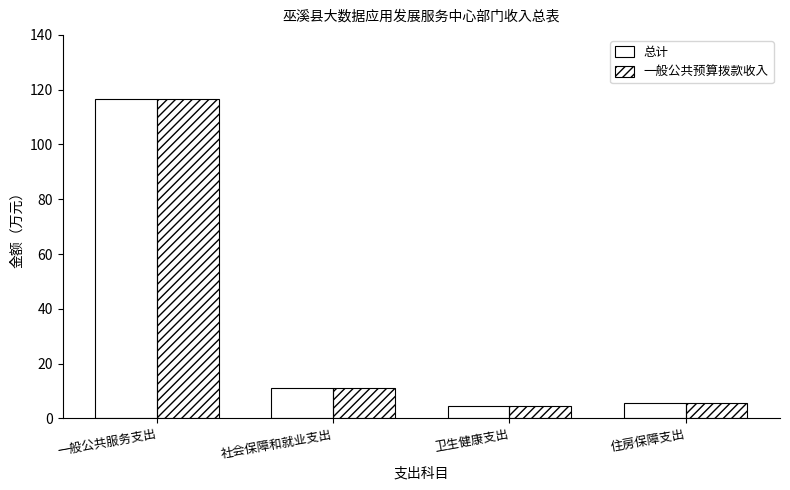

Is the value of 一般公共预算拨款收入 at 社会保障和就业支出 greater than the value of 总计 at 一般公共服务支出?

No